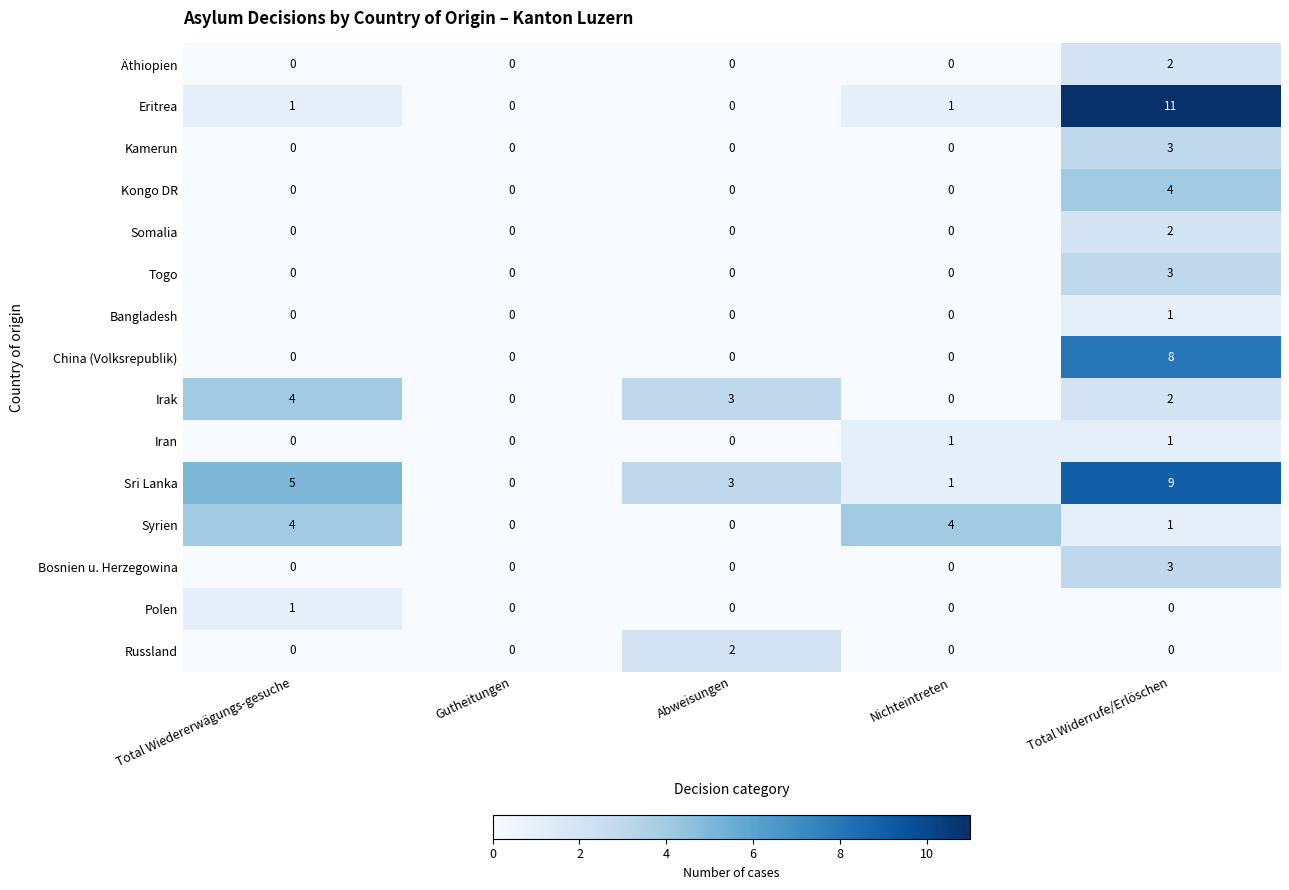

Which category has the highest value across all series?

Total Widerrufe/Erlöschen